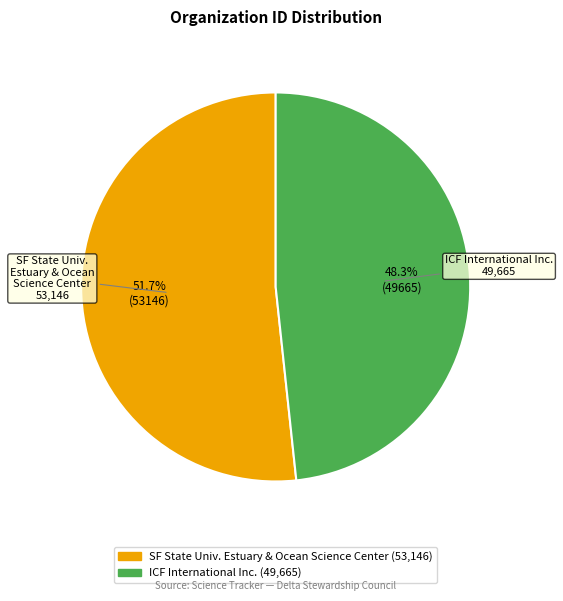

Does any single category account for the majority?

Yes